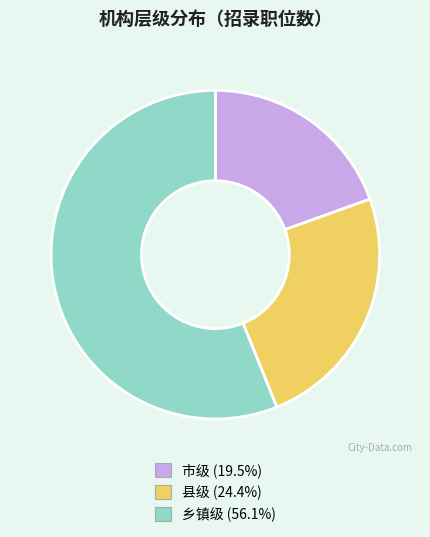

Rank the categories by value from highest to lowest.

乡镇级, 县级, 市级